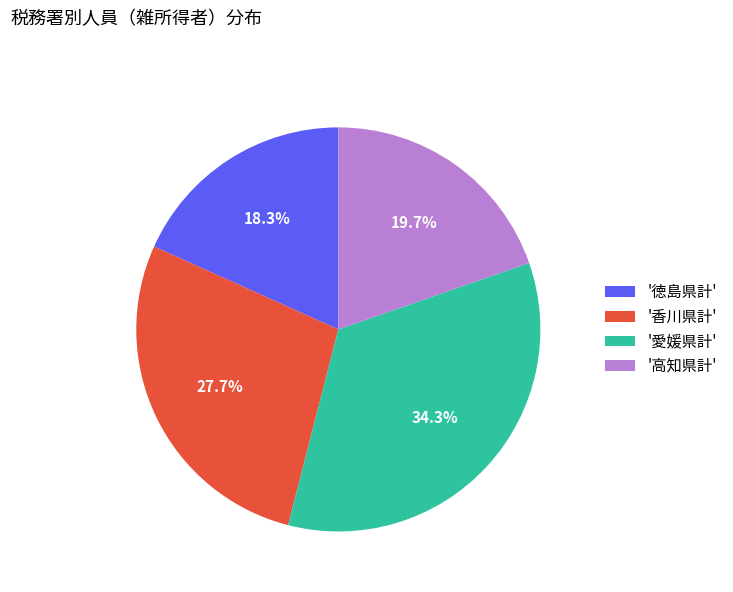

Which slice is the smallest?

'徳島県計'